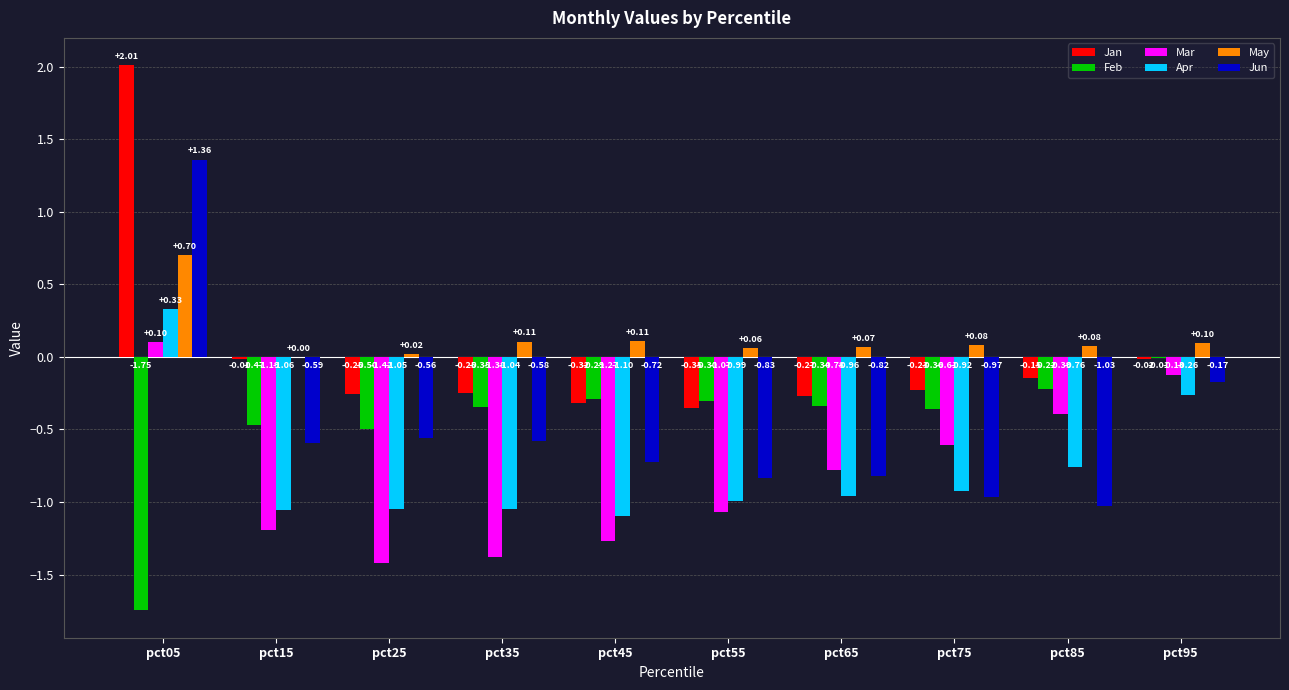

What is the total value across all series at pct55?

-3.5